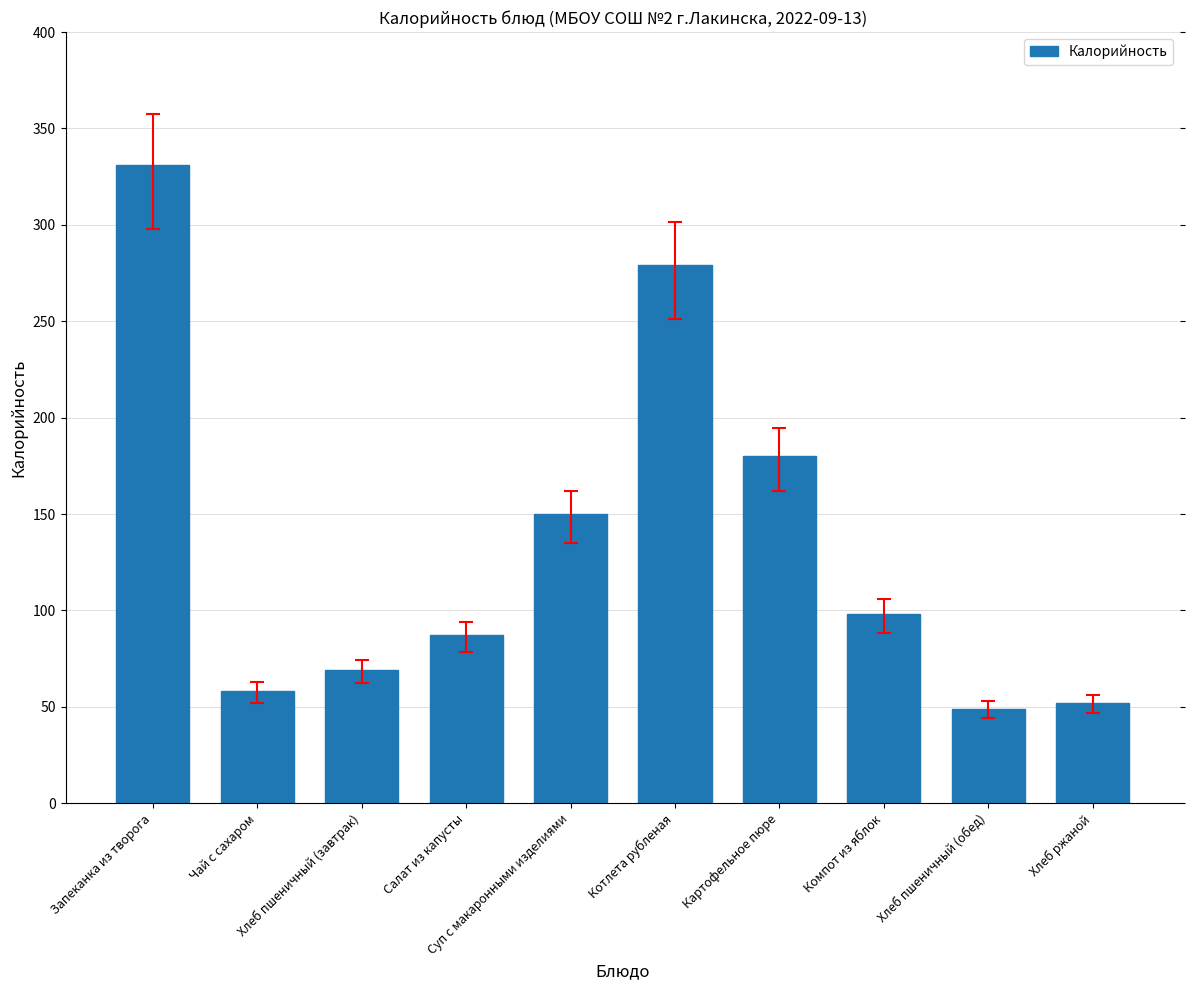

Is it true that the value at Суп с макаронными изделиями is 69?

False